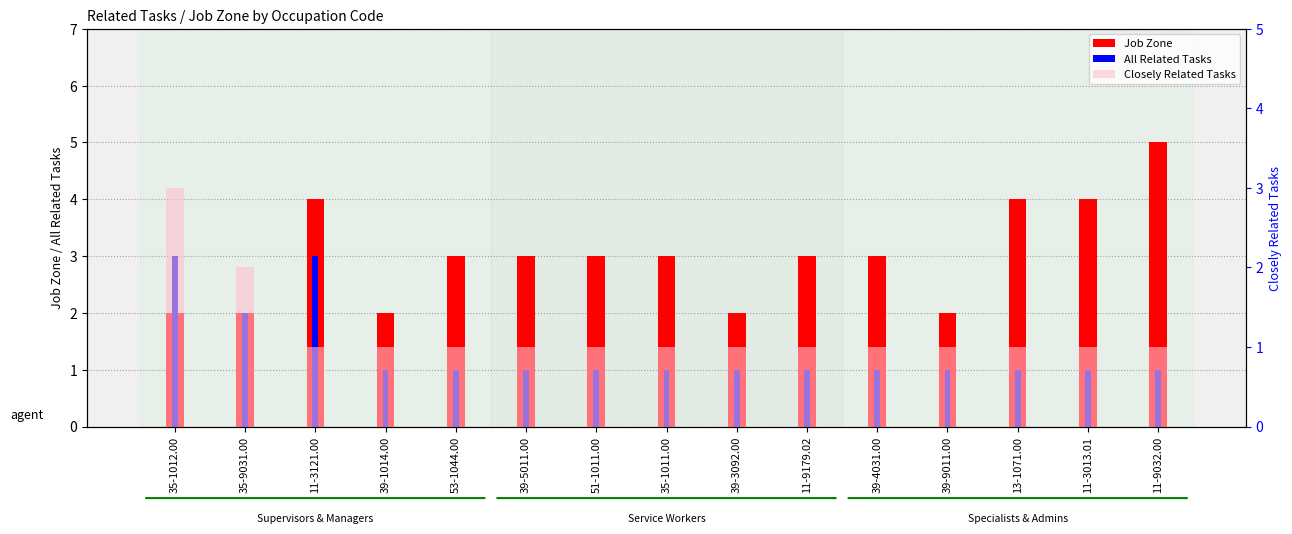

How many Job Zone values are between 2 and 4?

14